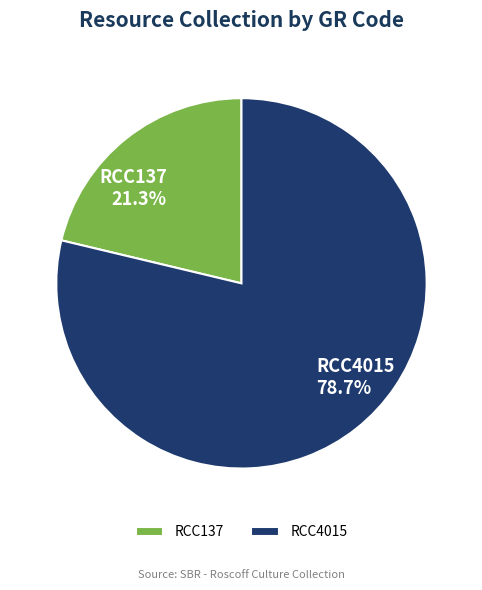

Approximately how many times larger is the value at RCC137 compared to RCC4015?

0.3